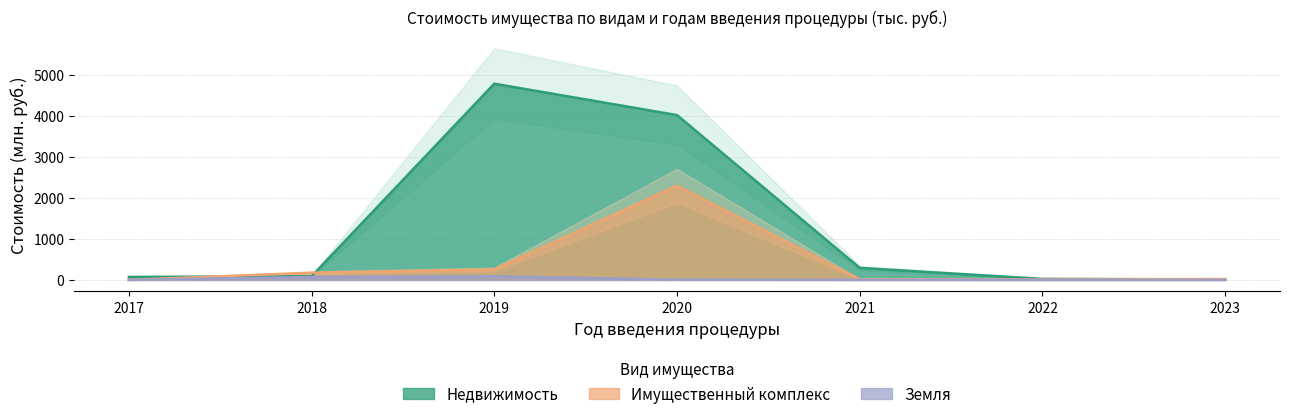

At which label is Недвижимость closest to 2394?

2020